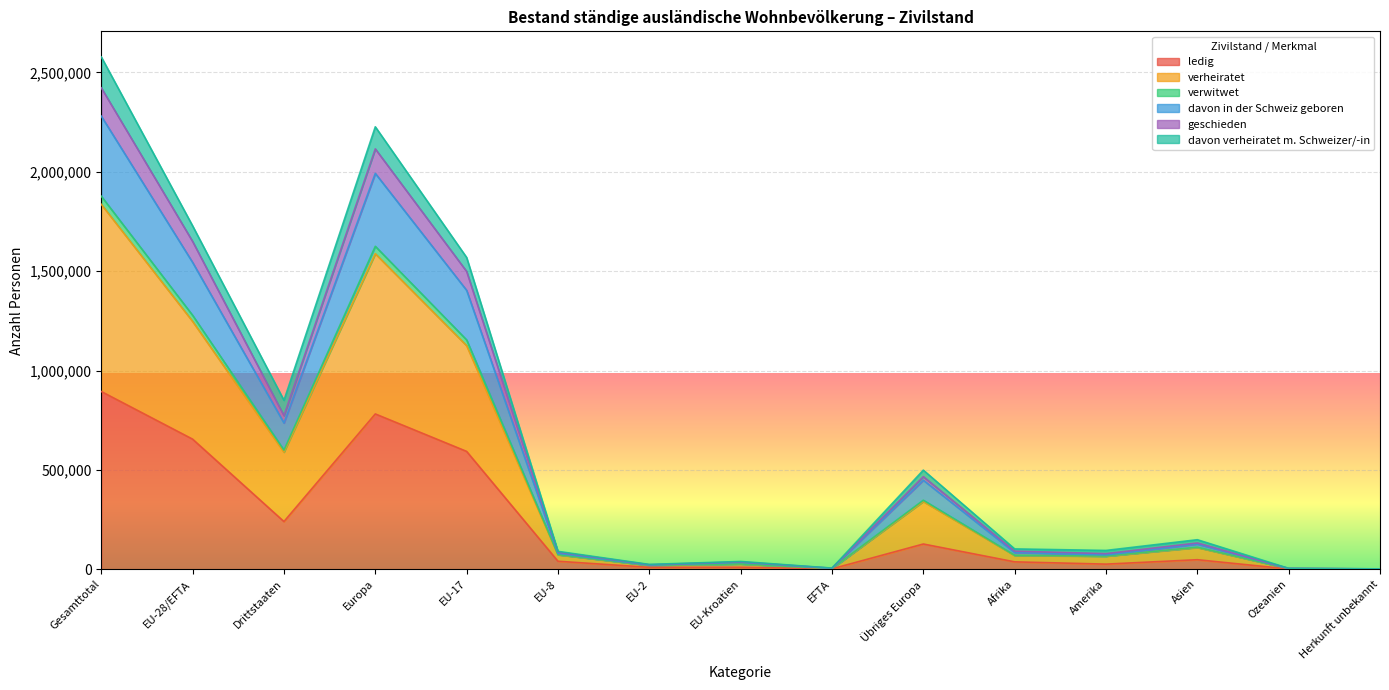

At which category is the sum across all series the highest?

Gesamttotal